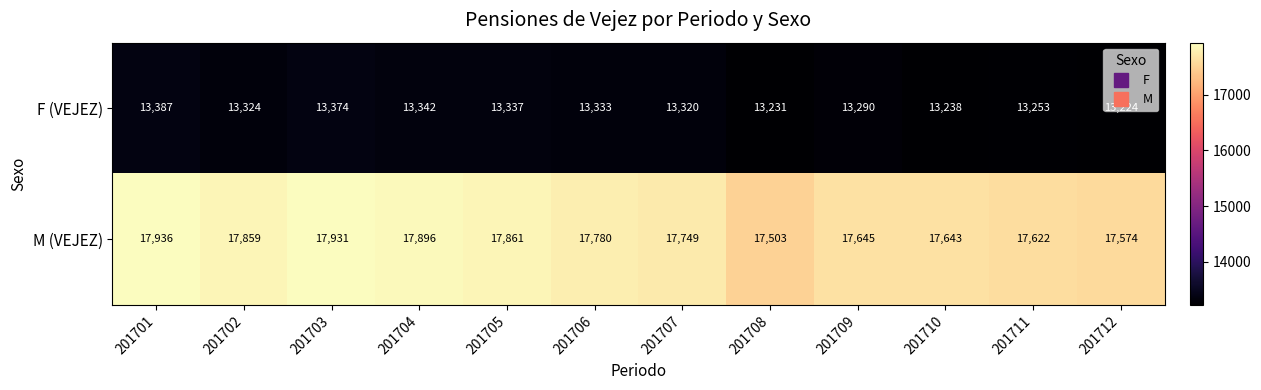

The F (VEJEZ) series shows 22519 at 201709. True or false?

False